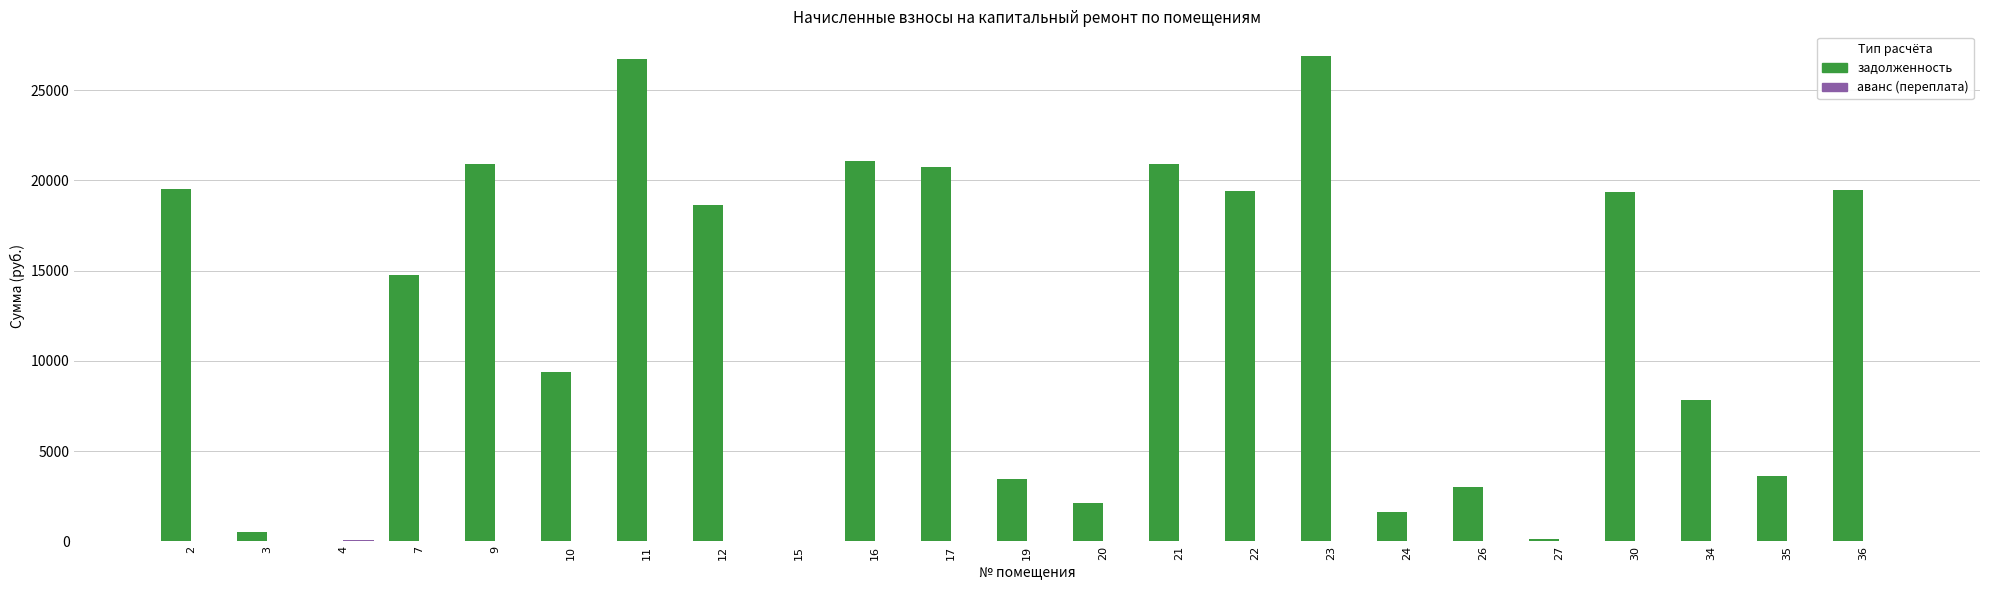

Read the задолженность value at 27.

139.4